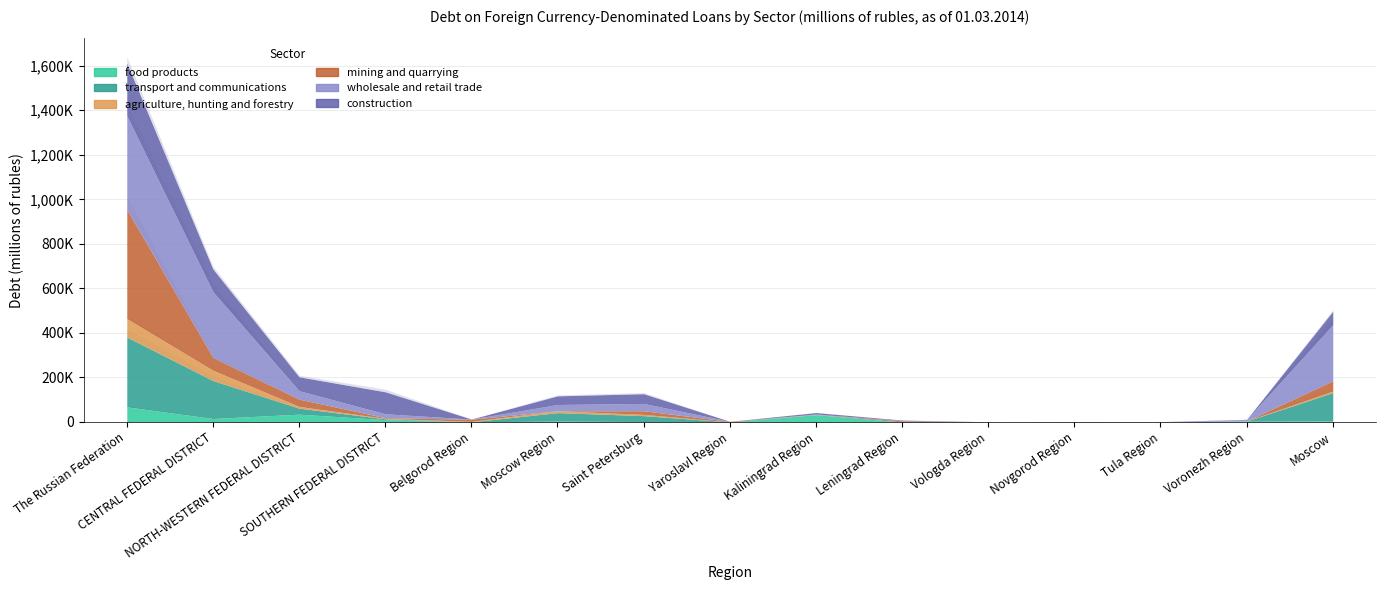

What is the label of the 14th point from the right?

CENTRAL FEDERAL DISTRICT